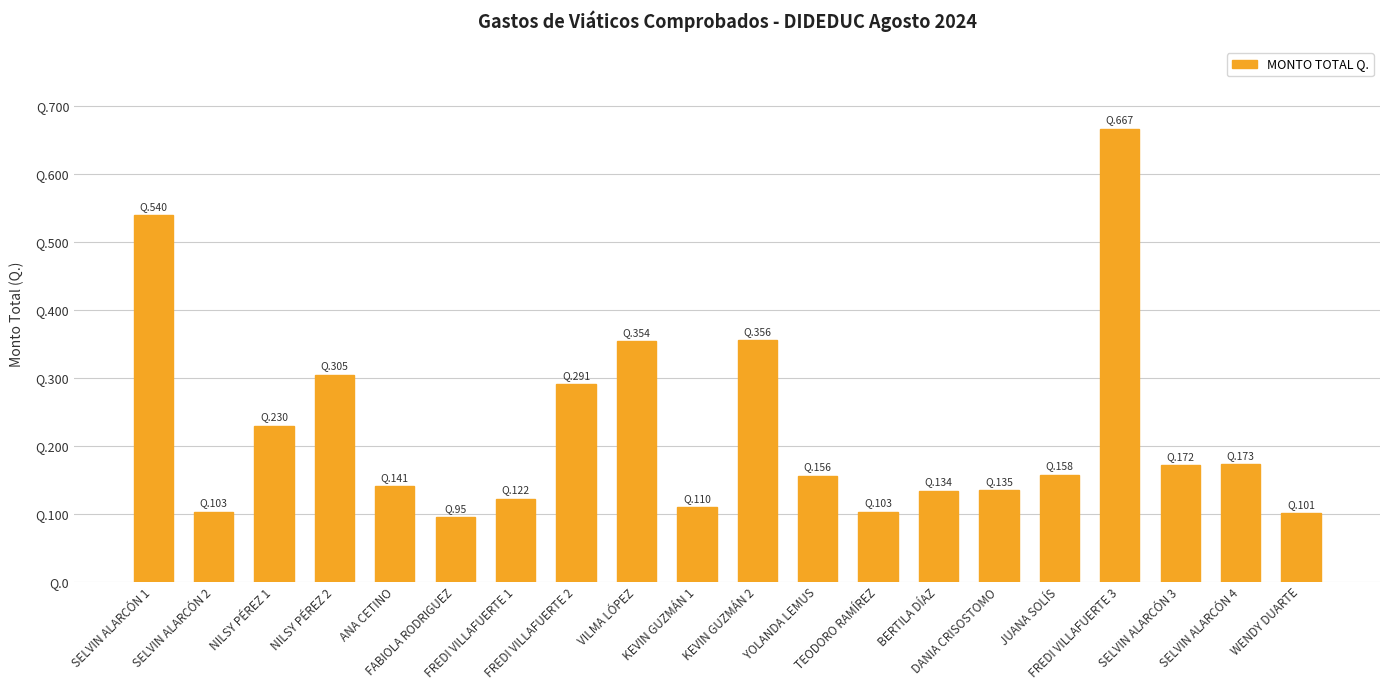

What position from the right is ANA CETINO?

16